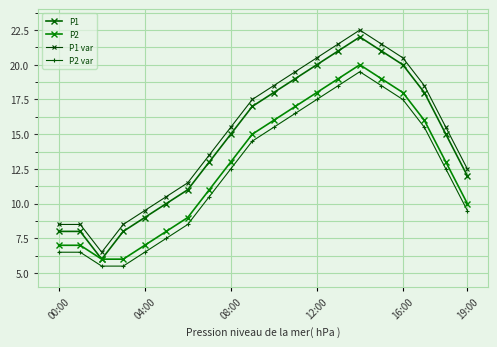

At which category is the sum across all series the highest?

14